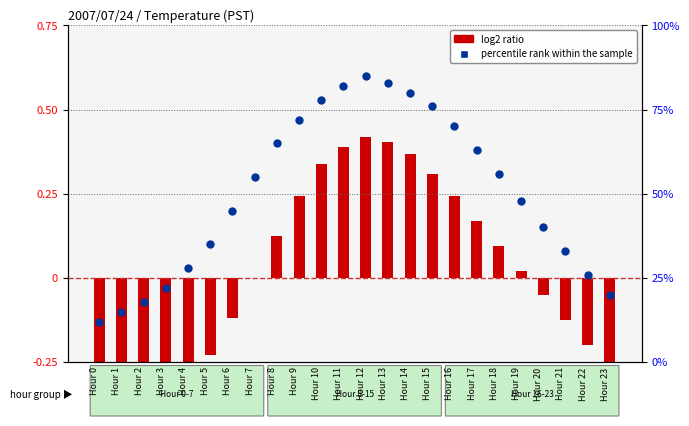

What are all the series names shown in the legend?

log2 ratio, percentile rank within the sample